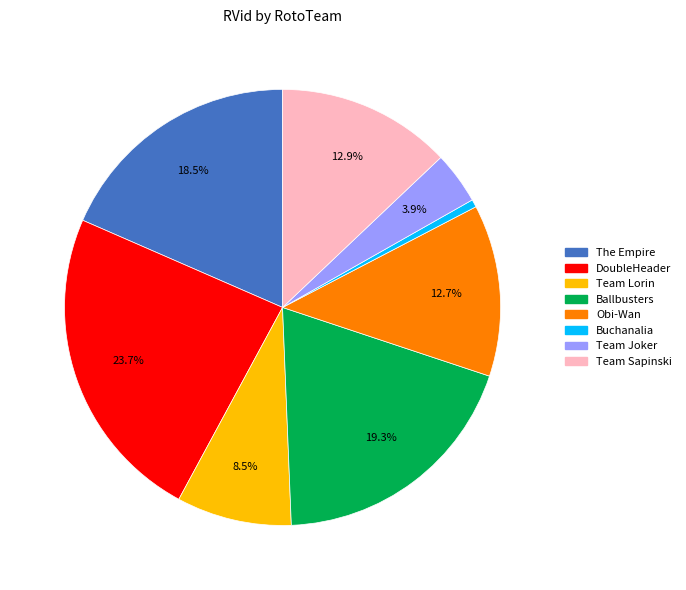

To the nearest percent, what is the difference between the Buchanalia and The Empire slice percentages?

18%